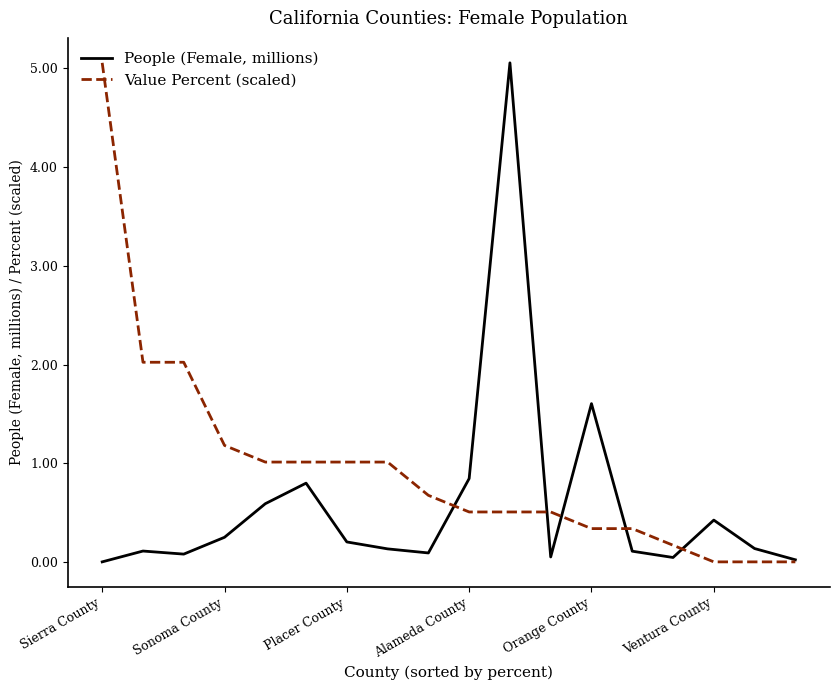

Rank the series by their average value, from highest to lowest.

Value Percent (scaled), People (Female, millions)